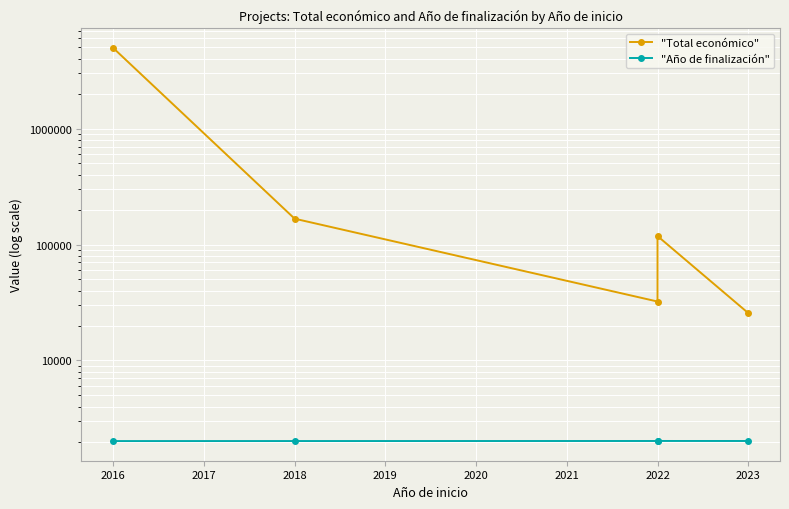

List the series in order of their peak value, lowest first.

"Año de finalización", "Total económico"